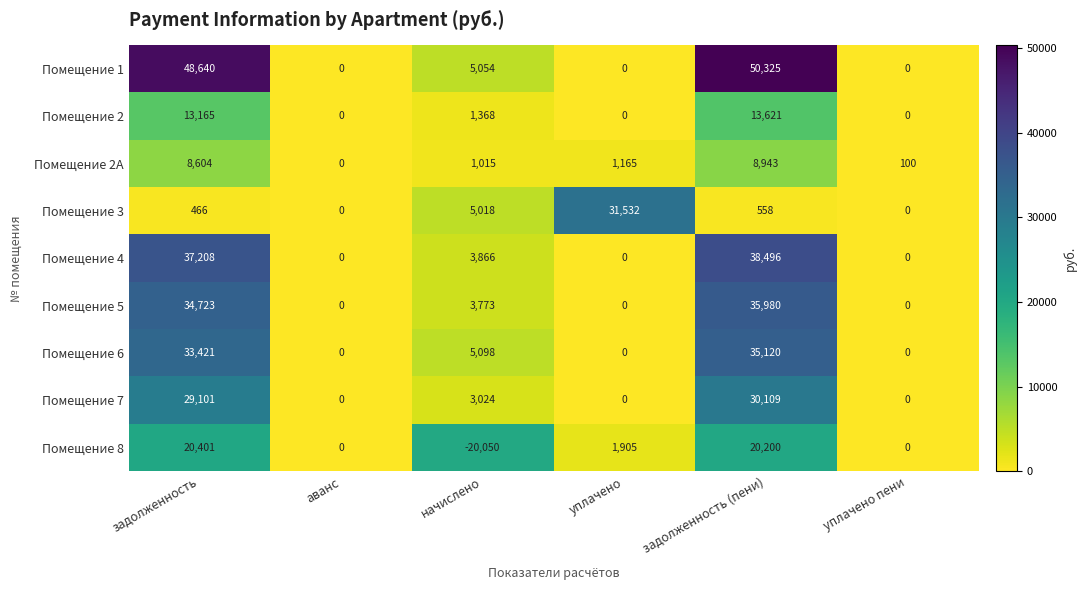

How many categories are shown in the chart?

6